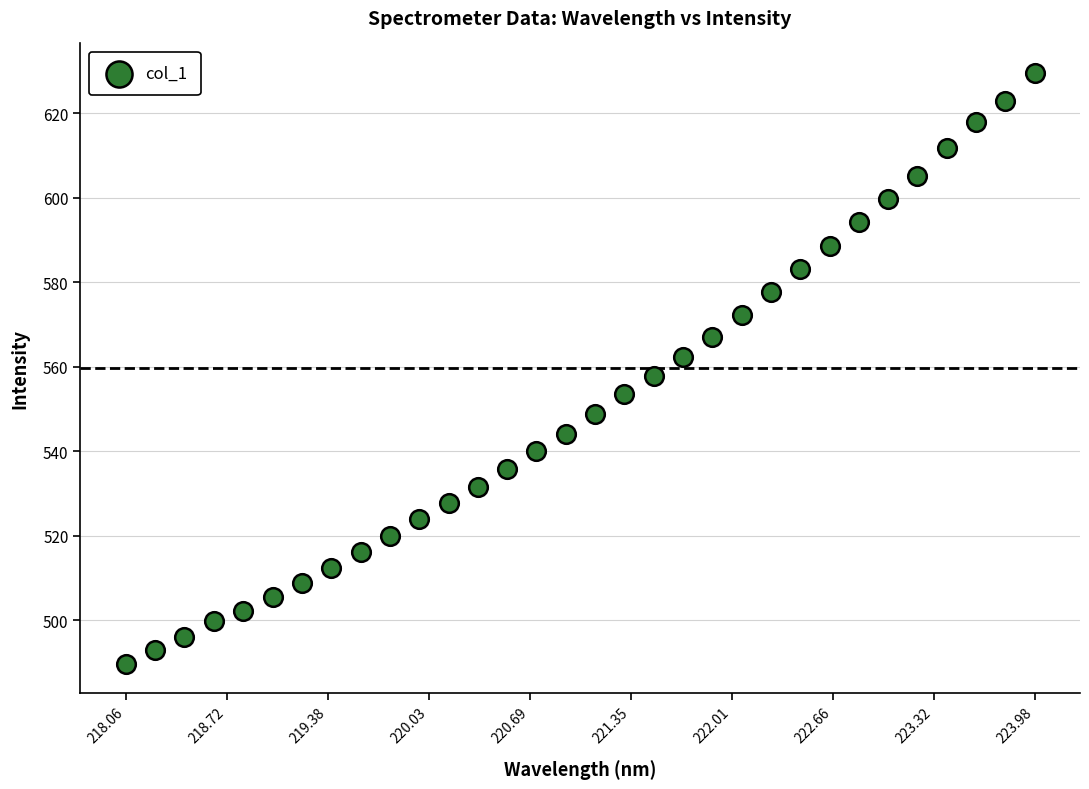

What is the range of Y values (max minus min)?

139.8